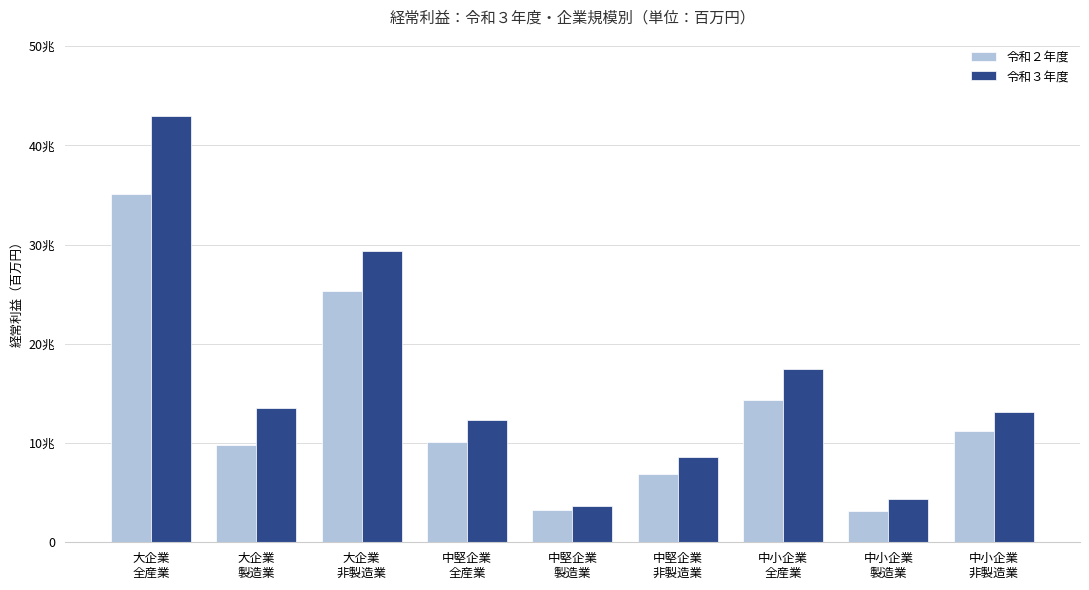

What is the minimum value shown in the chart?

3113844